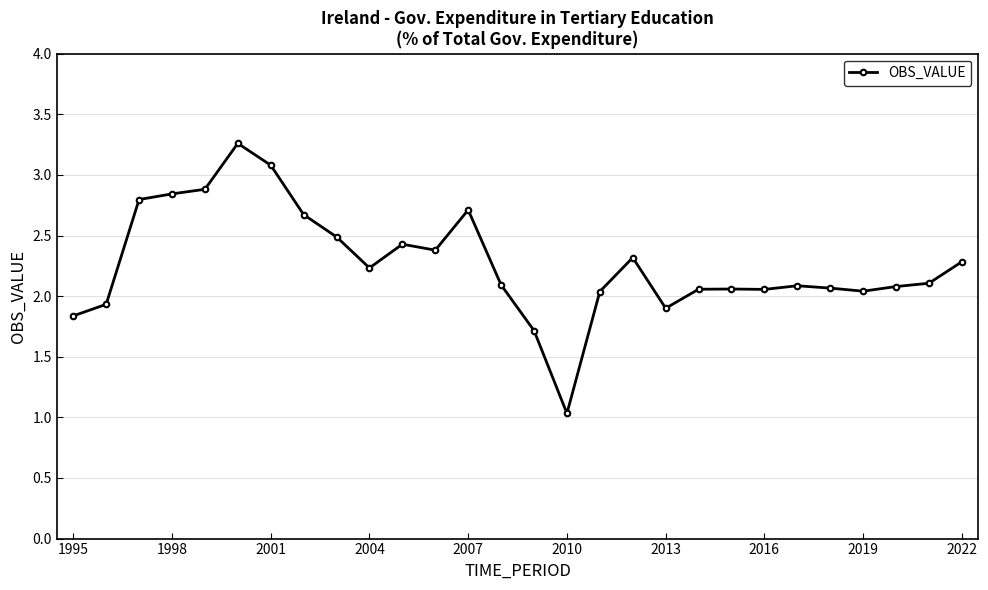

How many series are shown in this chart?

1